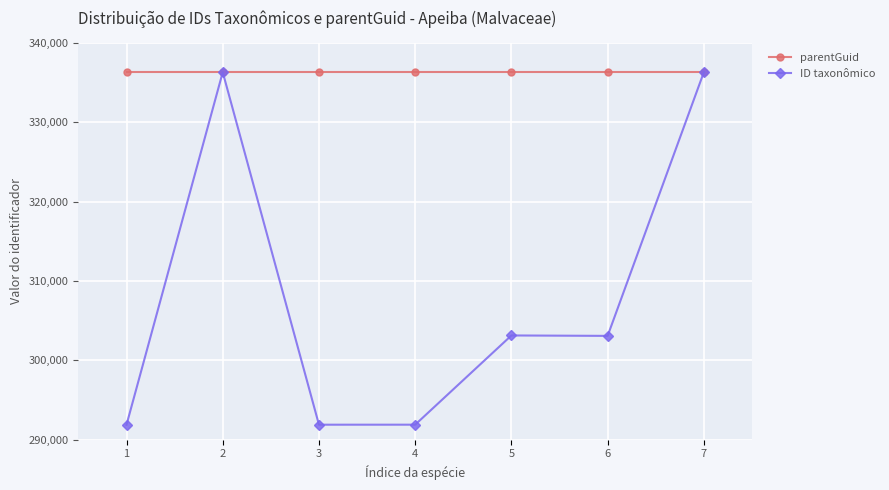

How many data points in ID taxonômico are less than 303089?

3